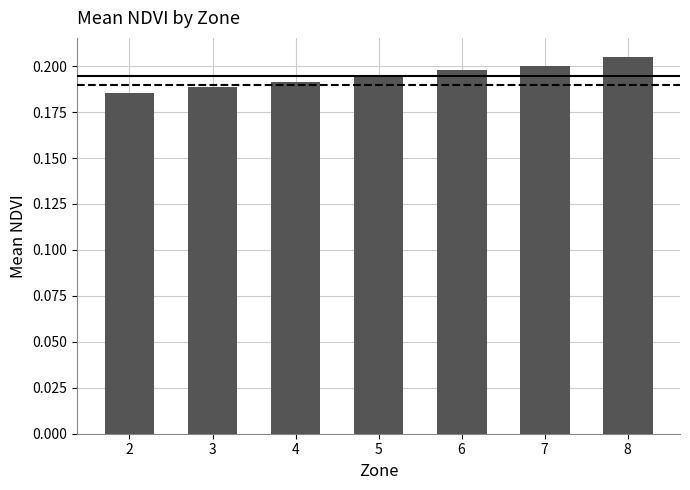

At which label is the value closest to 0?

2